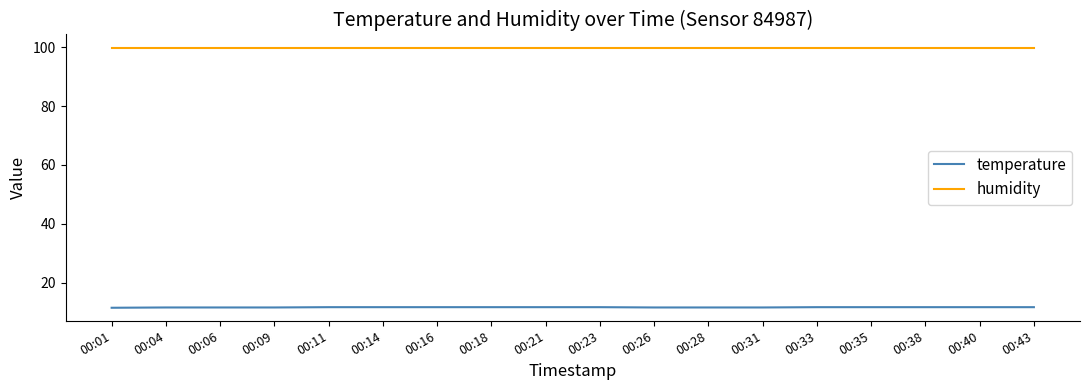

List the series in order of their overall mean, lowest first.

temperature, humidity